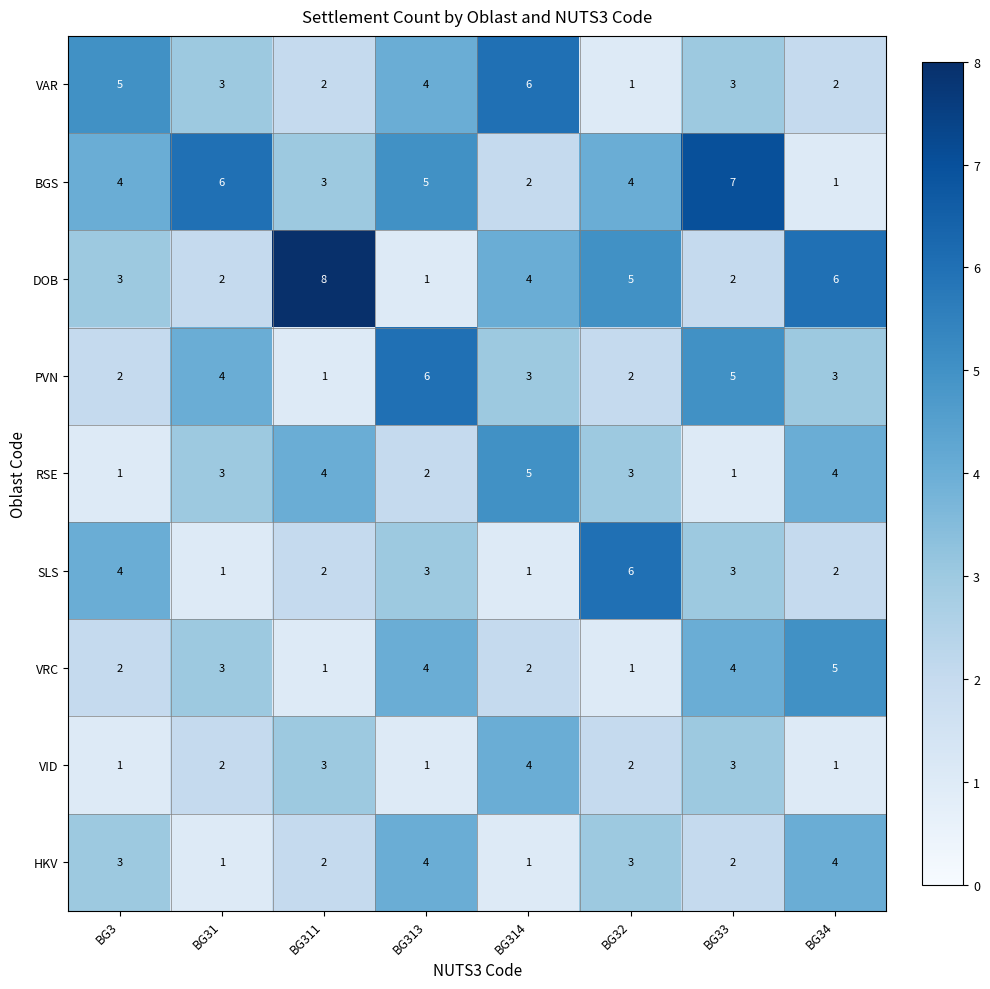

What is the difference between the second highest and minimum values in the DOB series?

5